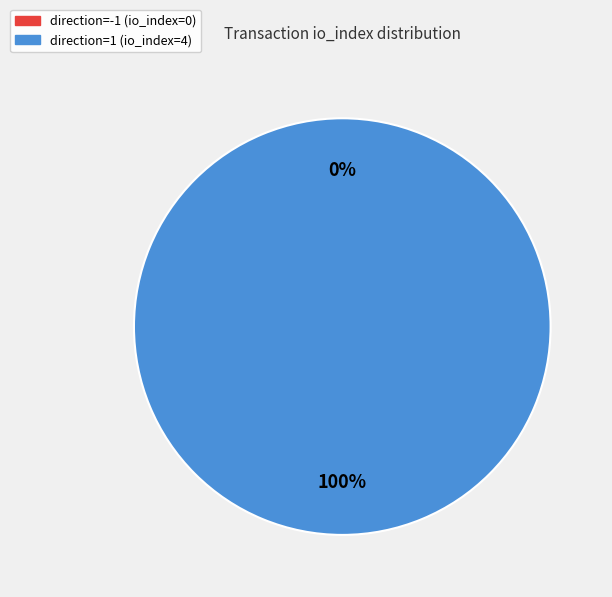

Which has a higher value, direction=1 (io_index=4) or direction=-1 (io_index=0)?

direction=1 (io_index=4)